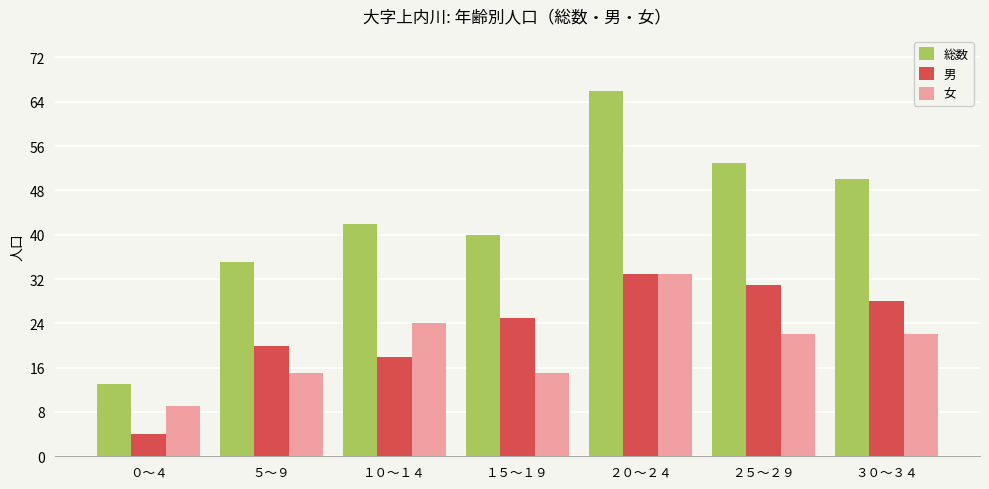

Reading left to right, list all the values displayed in this chart.

総数: 13	35	42	40	66	53	50
男: 4	20	18	25	33	31	28
女: 9	15	24	15	33	22	22